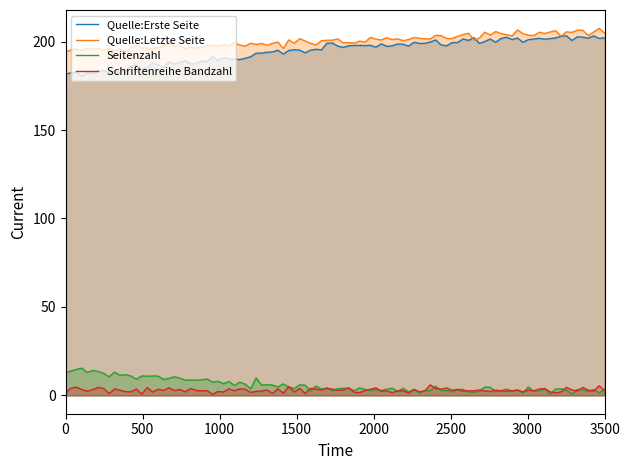

What are all the series names shown in the legend?

Quelle:Erste Seite, Quelle:Letzte Seite, Seitenzahl, Schriftenreihe Bandzahl